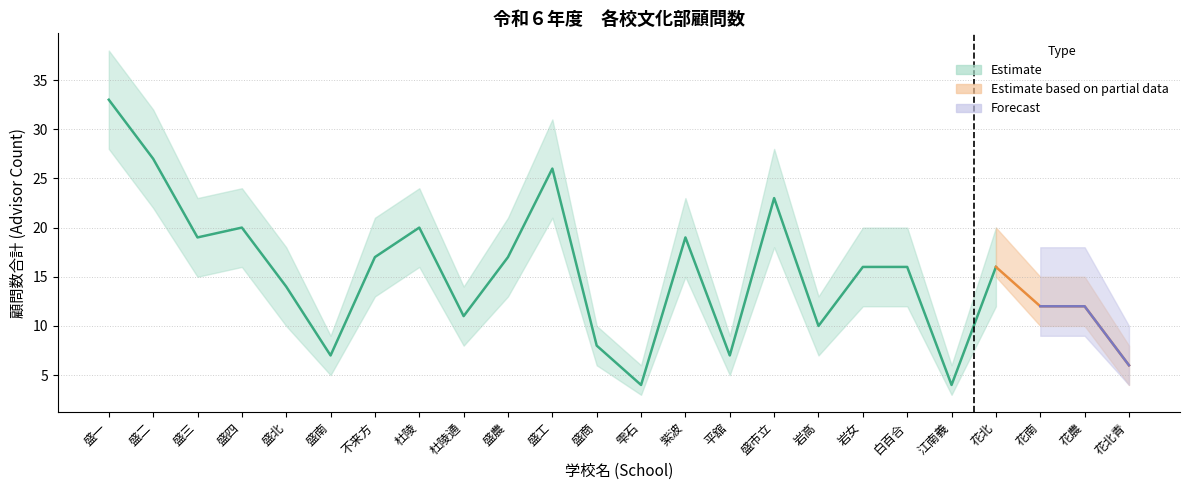

What is the label of the 9th point from the left?

杜陵通